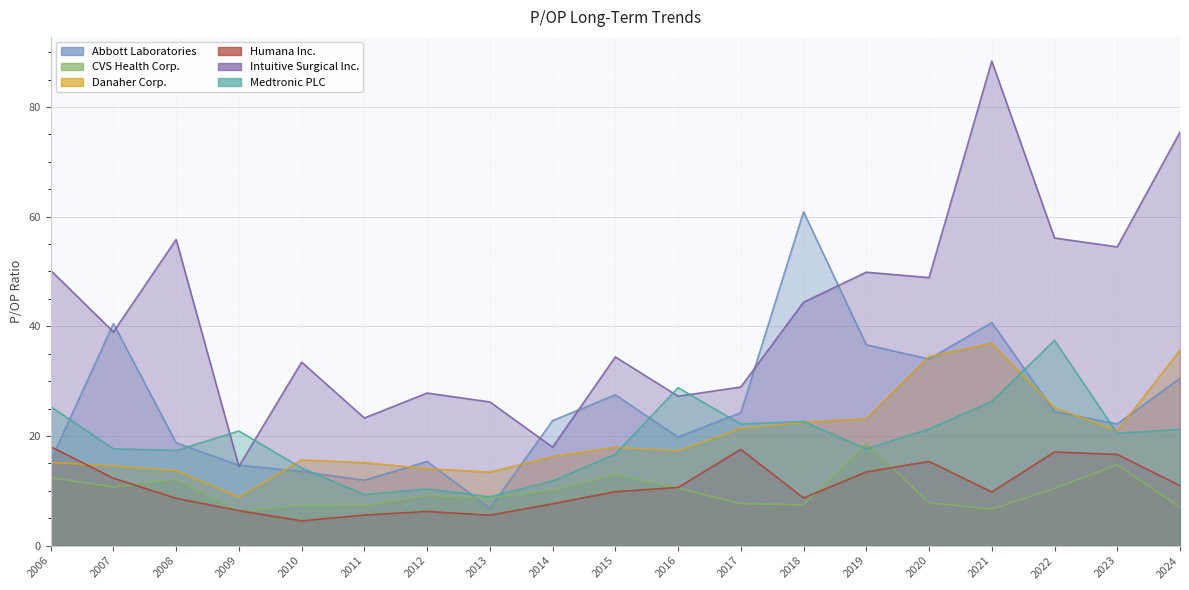

True or false: Abbott Laboratories has more than 1 points higher than both neighbors.

True